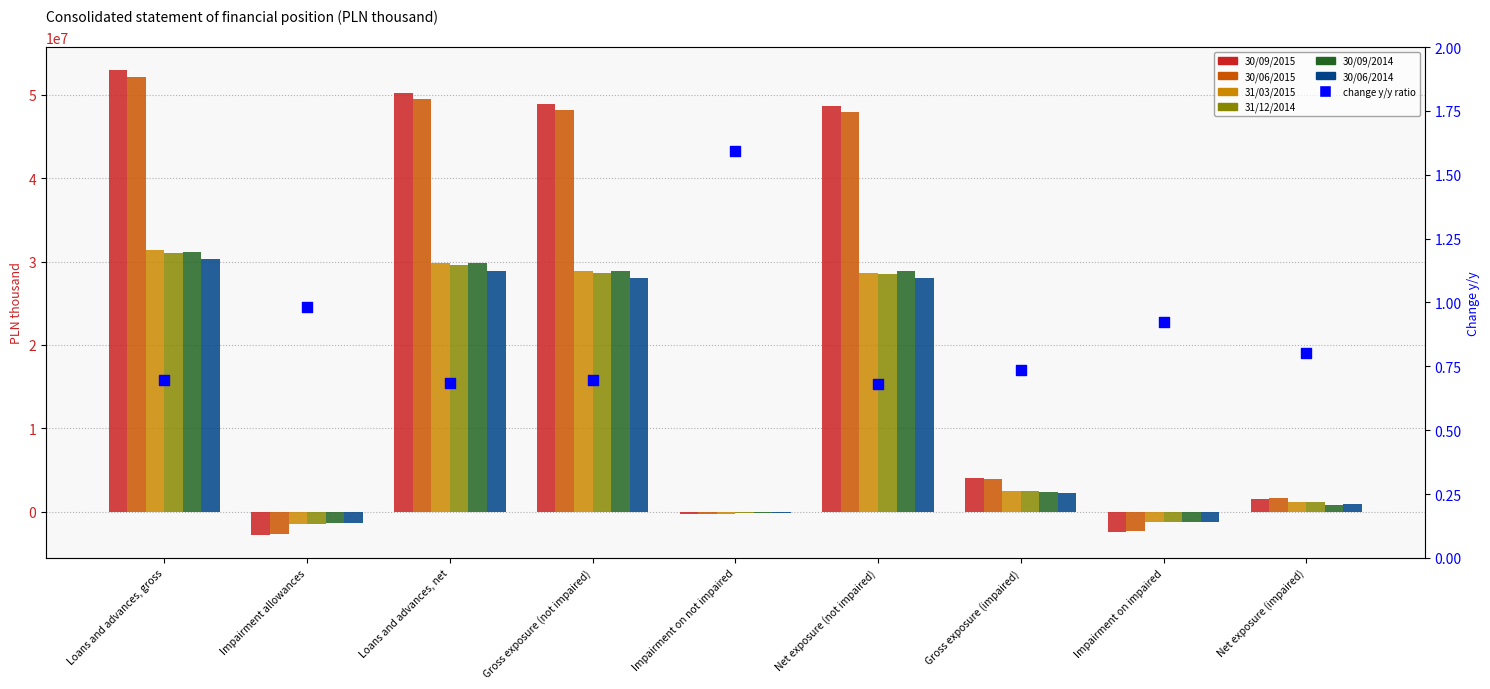

Is the value of 30/06/2015 at Net exposure (impaired) greater than the value of 31/03/2015 at Impairment on not impaired?

Yes